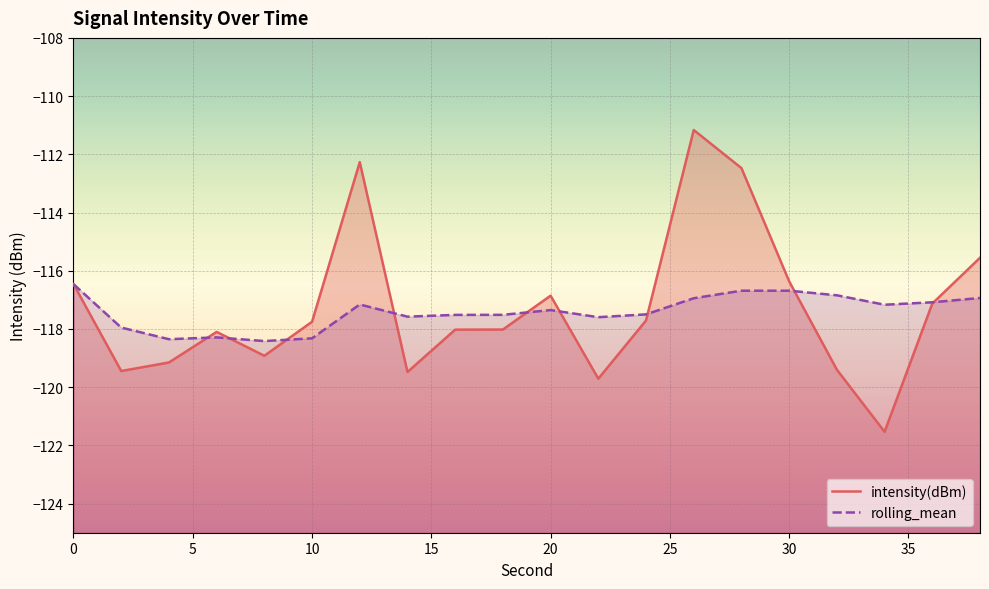

Which series has the widest spread of values?

intensity(dBm)